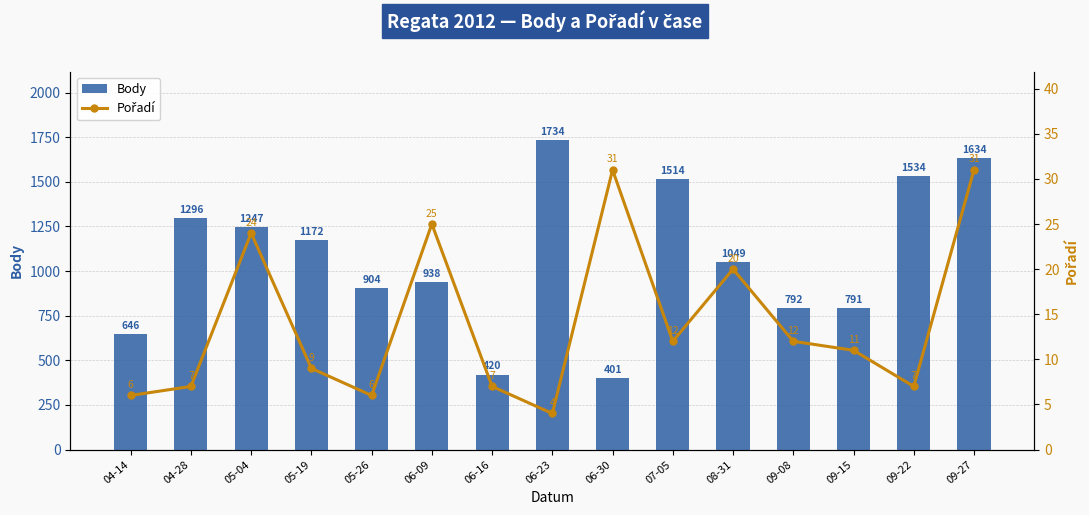

What is the maximum value for Pořadí?

31